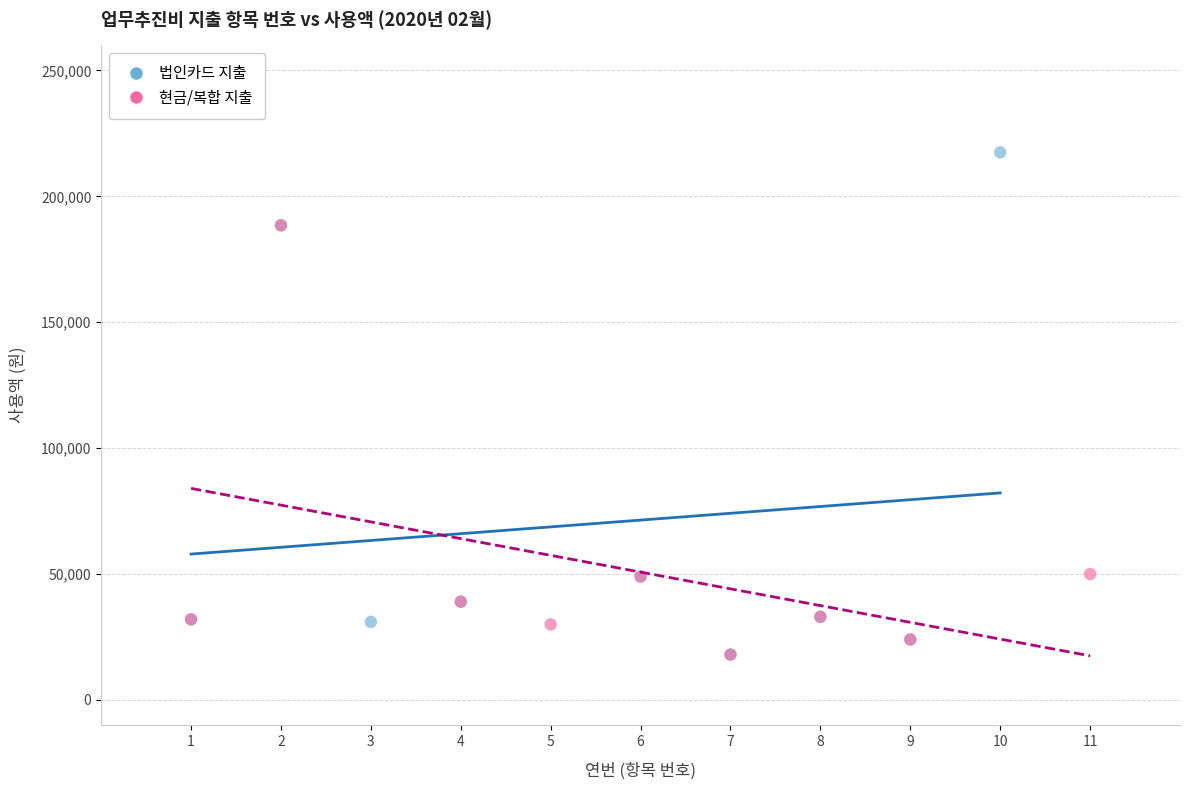

Which series contains the highest Y value?

법인카드 지출